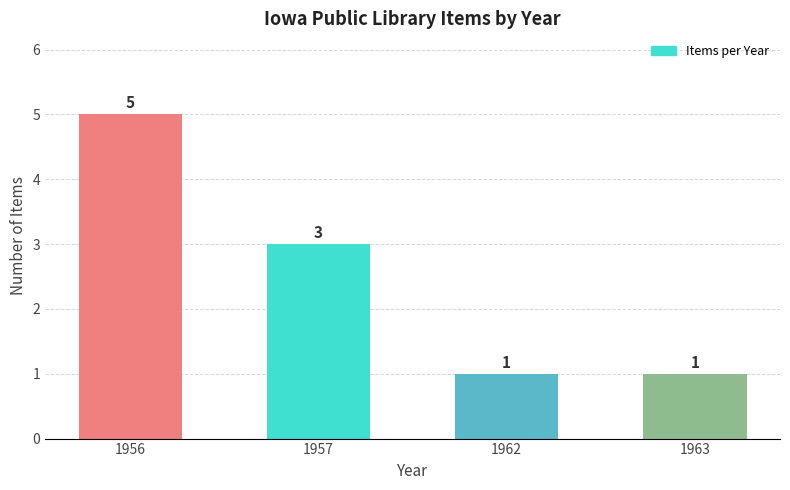

Between 1962 and 1956, which is larger?

1956